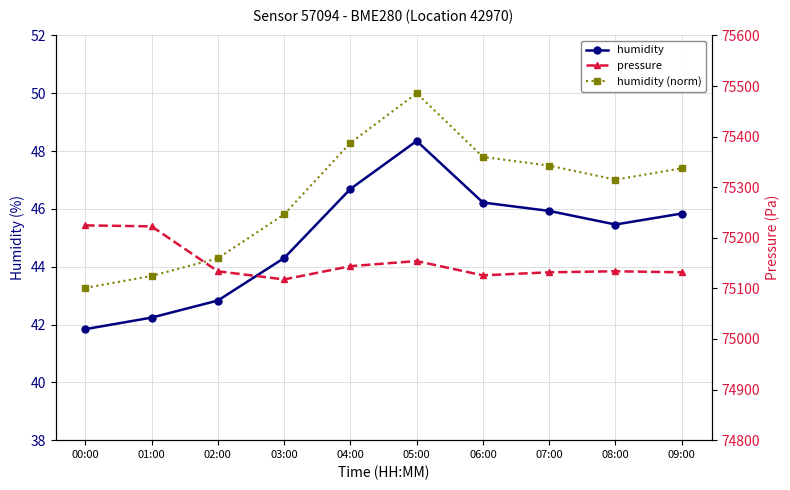

How many values in the humidity series exceed 45?

6